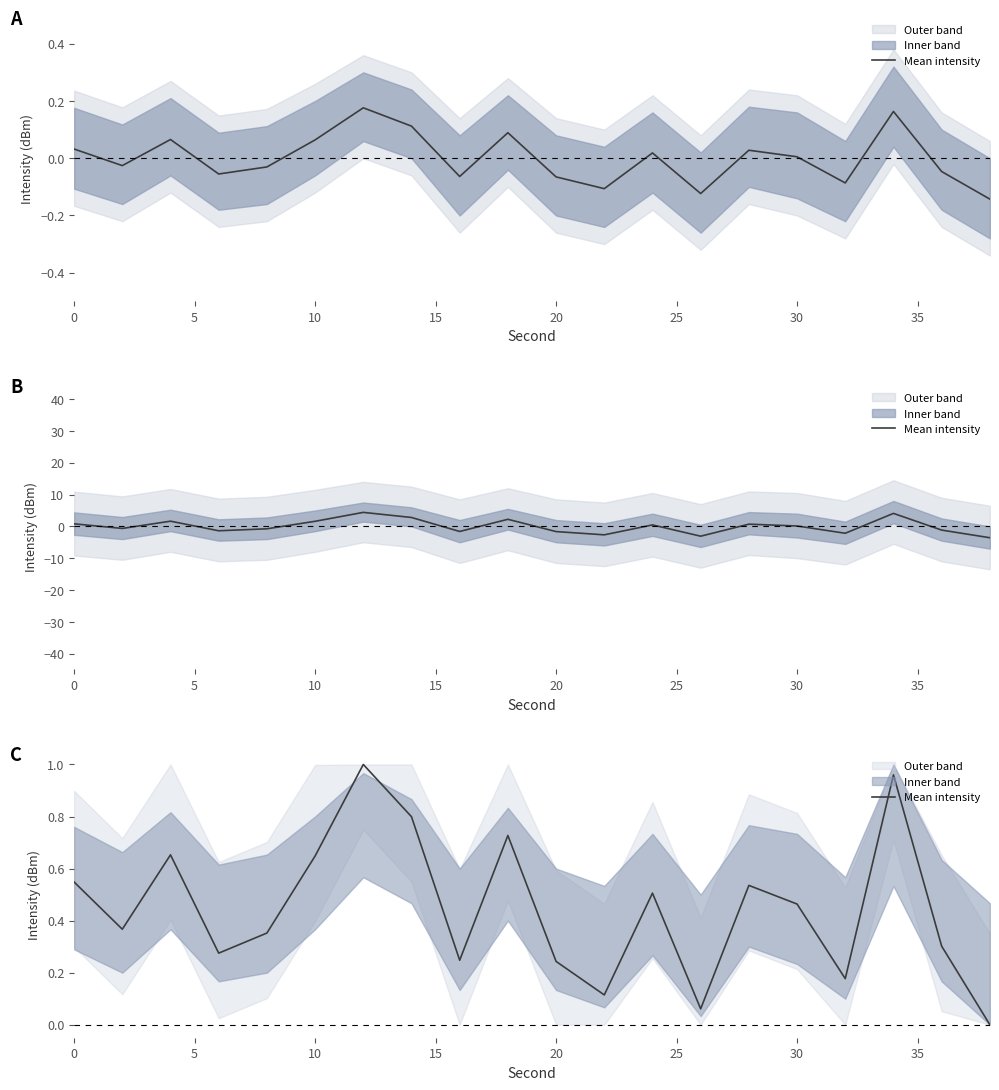

The value at 11 is 0.2. True or false?

False